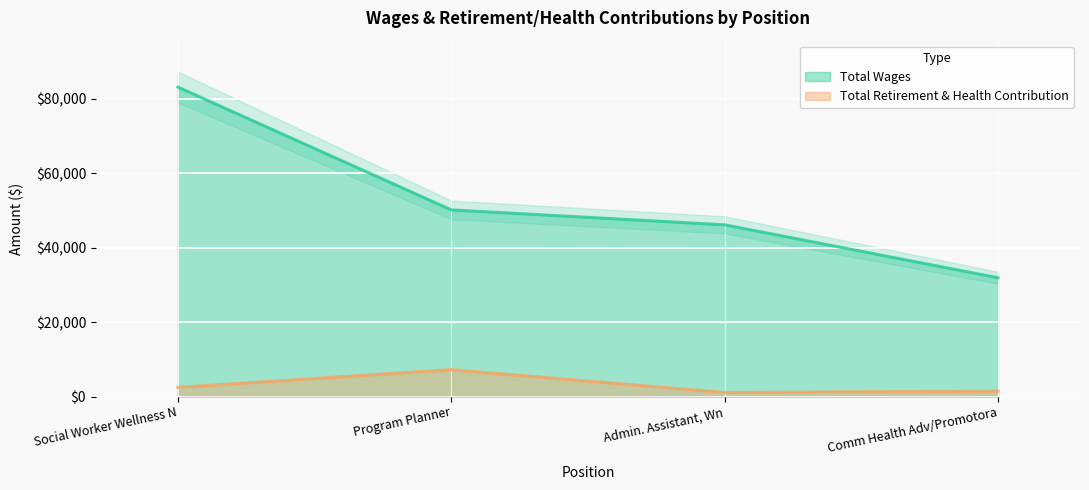

True or false: Total Wages and Total Retirement & Health Contribution cross at least once.

False